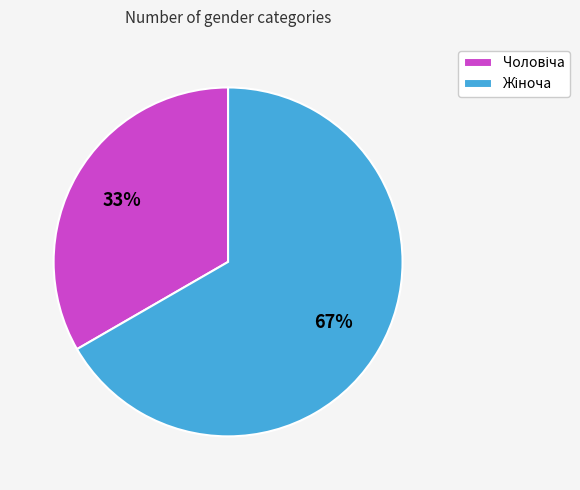

To the nearest percent, what is the average slice percentage?

50%